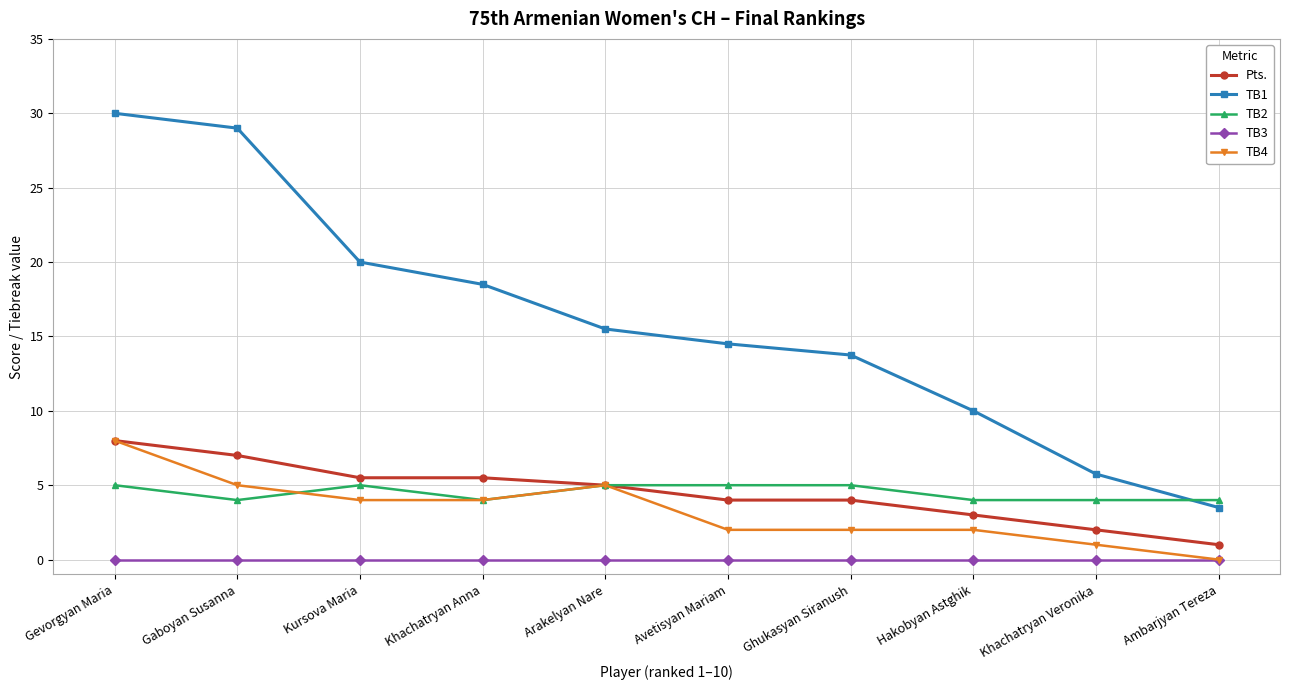

What position from the left is Ghukasyan Siranush?

7